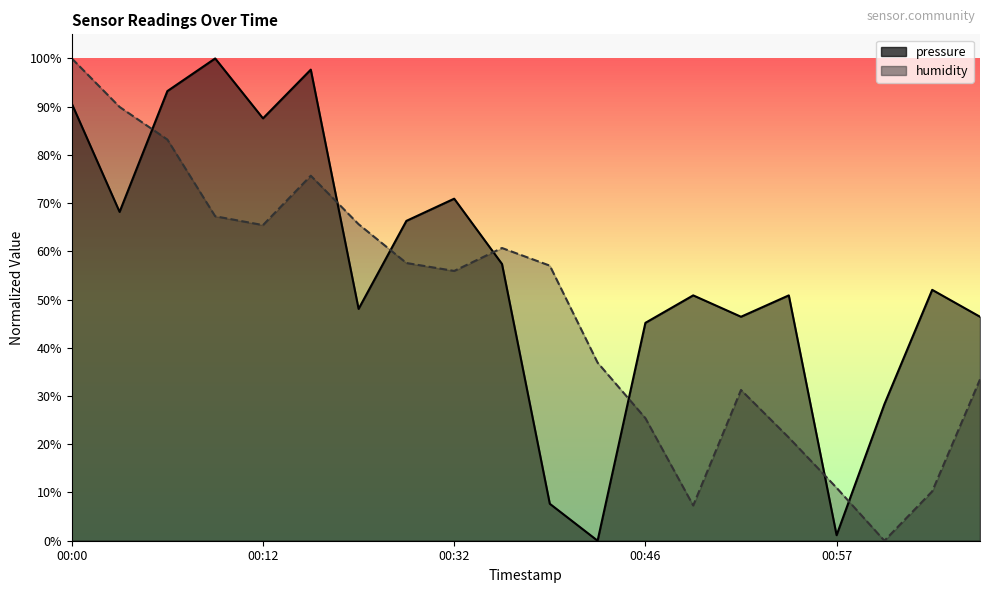

Reading right to left, transcribe all the data shown in this chart.

pressure: 01:06=46.4	01:03=52.0	01:00=28.3	00:57=1.1	00:54=50.9	00:51=46.4	00:49=50.9	00:46=45.2	00:43=0.0	00:37=7.7	00:35=57.4	00:32=70.9	00:29=66.3	00:23=48.1	00:17=97.7	00:12=87.6	00:09=100.0	00:06=93.2	00:03=68.2	00:00=90.6
humidity: 01:06=33.5	01:03=10.2	01:00=0.0	00:57=11.0	00:54=21.4	00:51=31.3	00:49=7.3	00:46=25.4	00:43=36.9	00:37=57.0	00:35=60.7	00:32=55.9	00:29=57.6	00:23=65.6	00:17=75.7	00:12=65.4	00:09=67.3	00:06=83.2	00:03=89.9	00:00=100.0